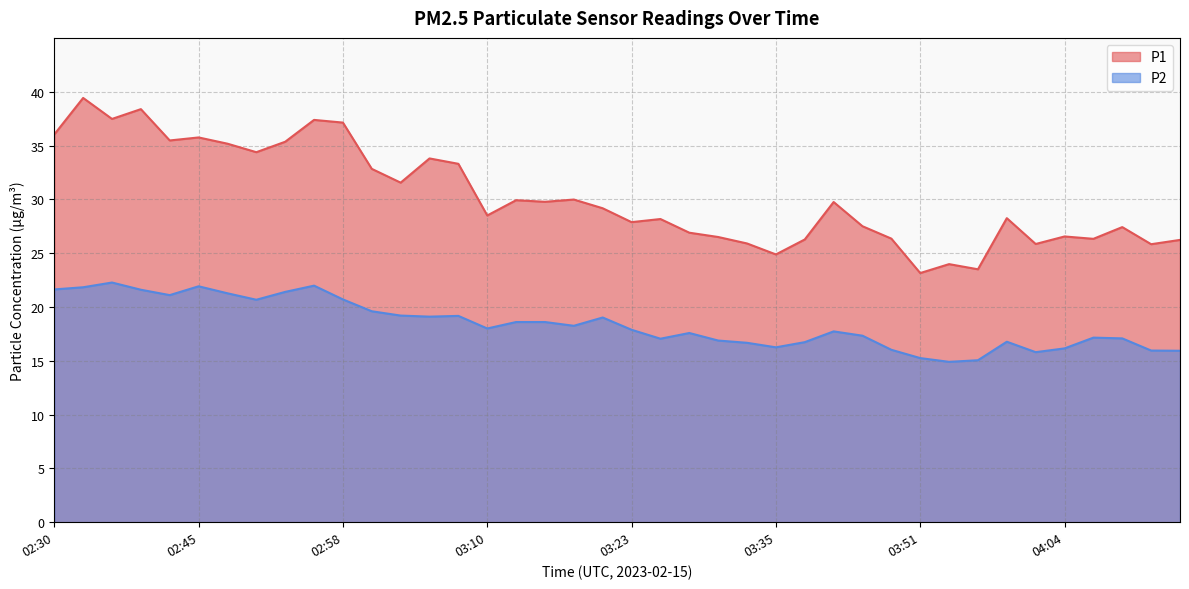

True or false: P1 and P2 cross at least once.

False